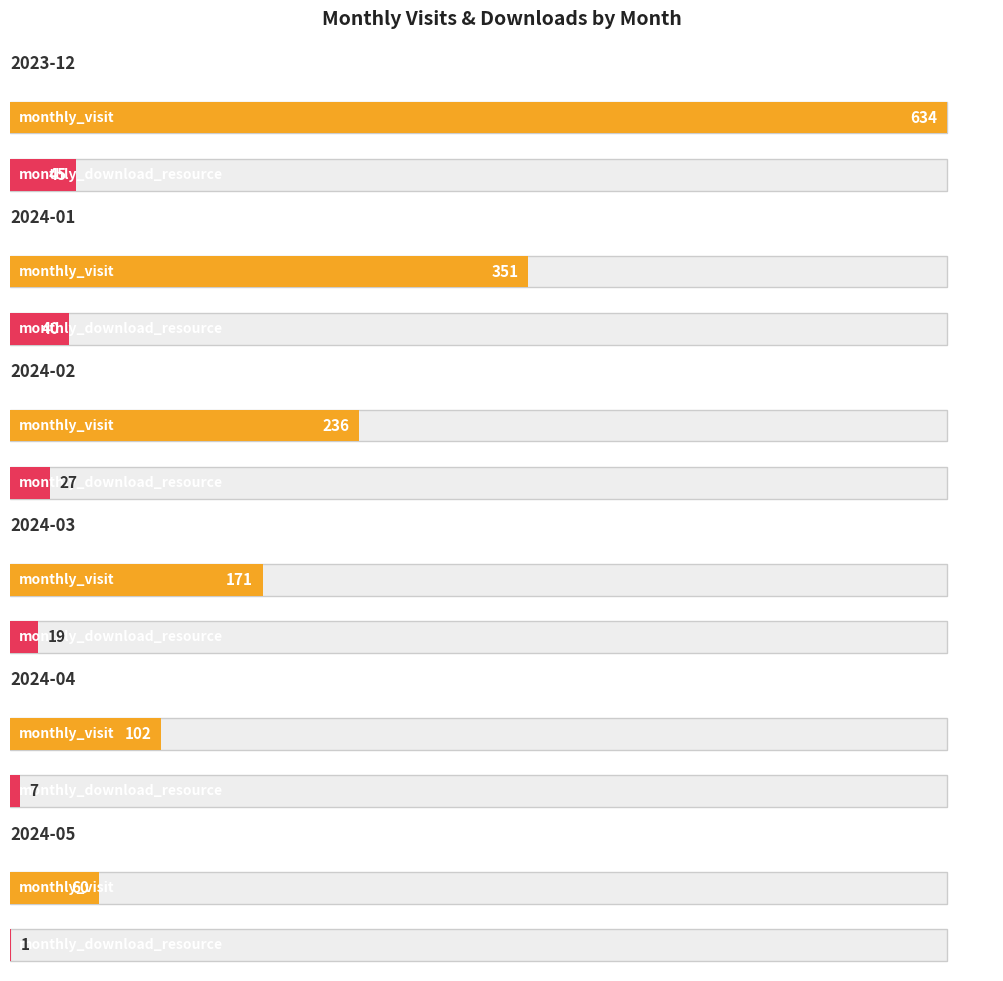

How many categories are shown in the chart?

6